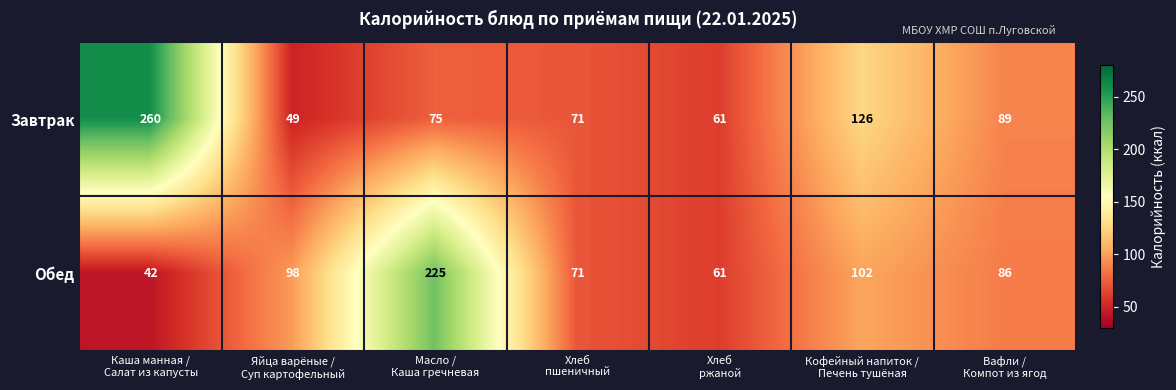

Which series has the largest range (max minus min)?

Завтрак